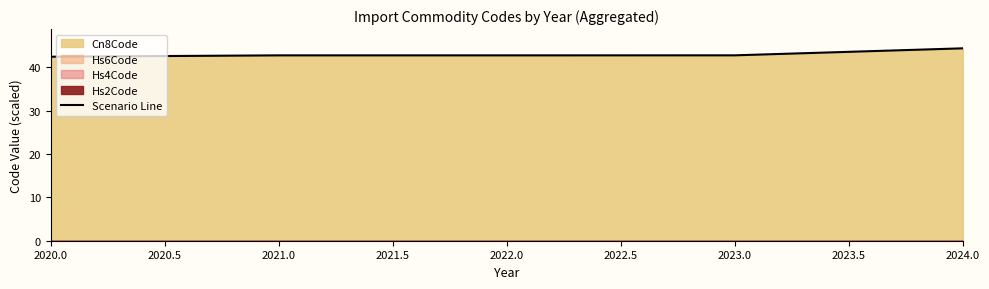

Count the values in the range 42 to 43.

4